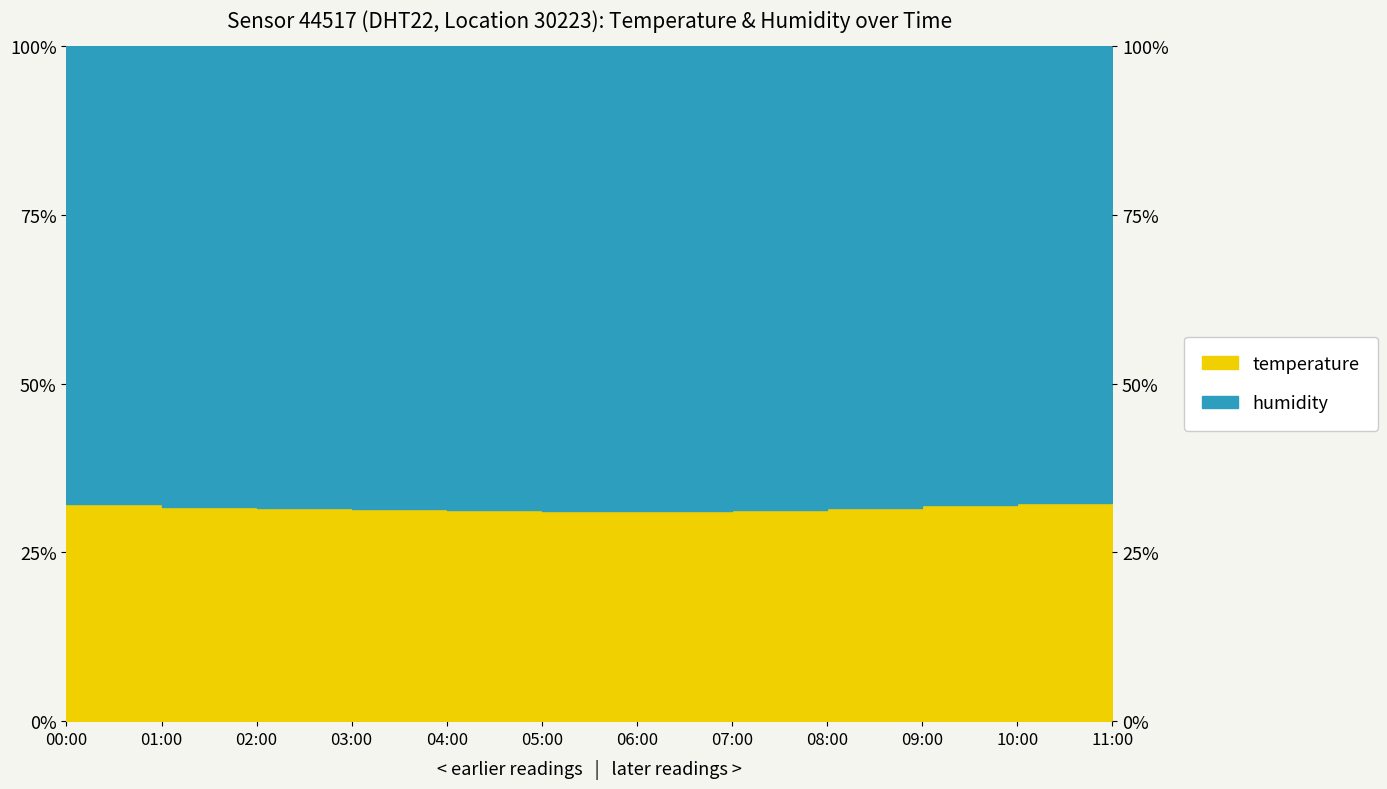

True or false: the data shows 31.4 at 03:00.

True